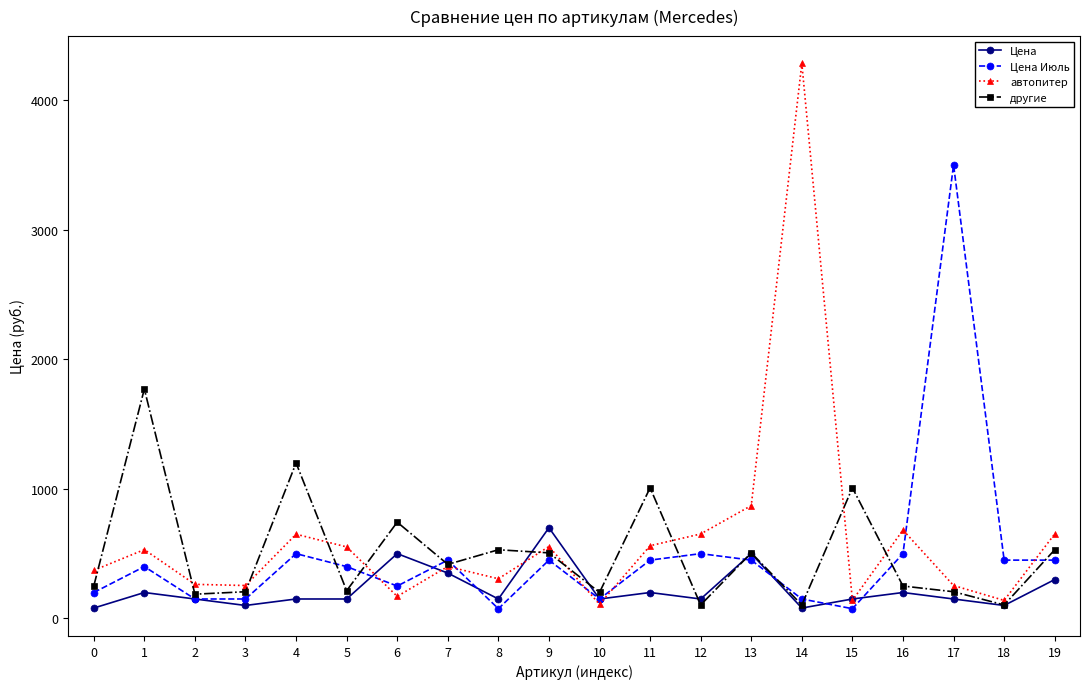

List the series in order of their peak value, lowest first.

Цена, другие, Цена Июль, автопитер